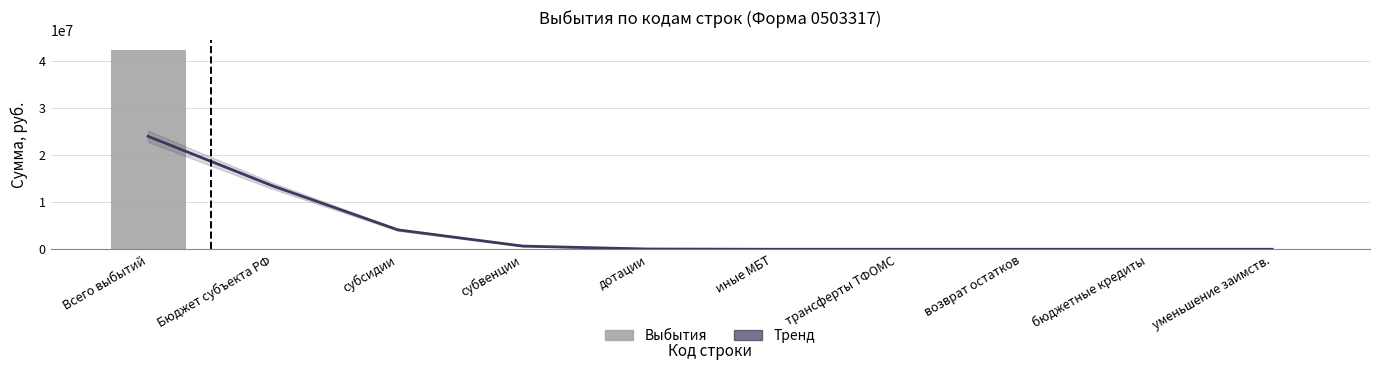

True or false: Выбытия (руб.) has a value of 29434216.8 at субсидии.

False